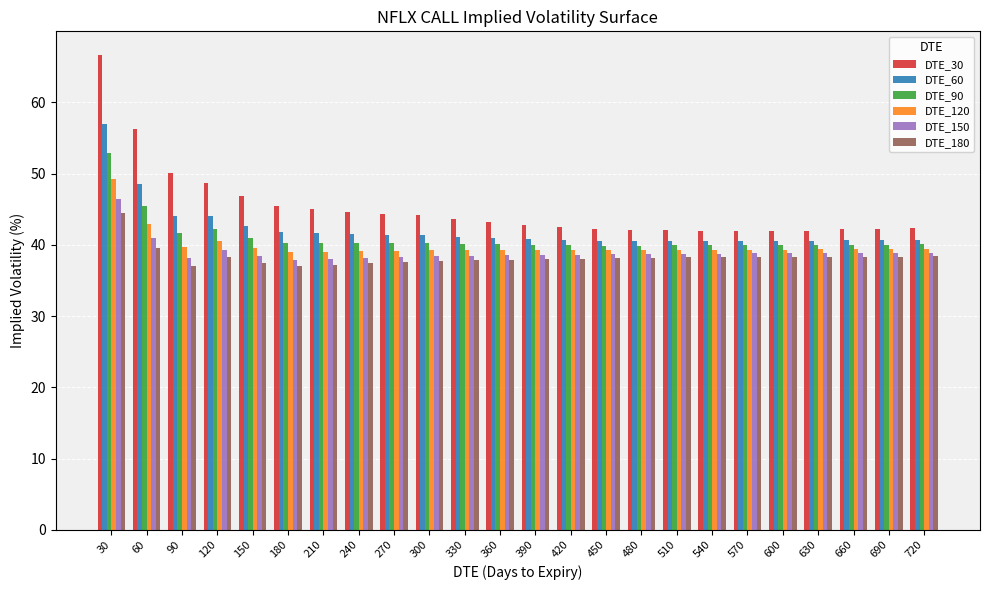

What is the sum of the DTE_150 values at 270 and 450?

77.0